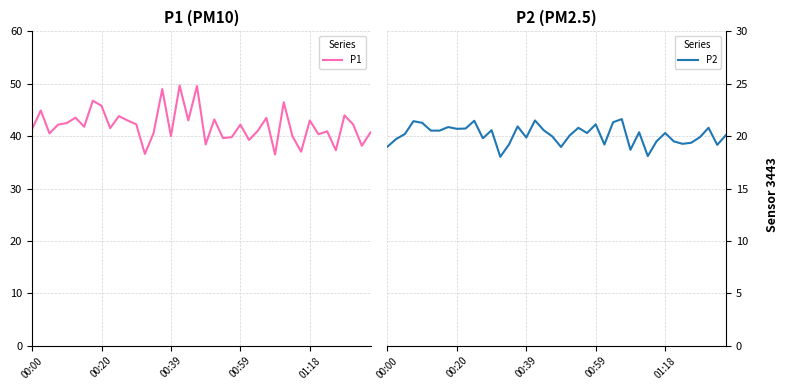

What is the difference between the highest and lowest values at 33?

20.9